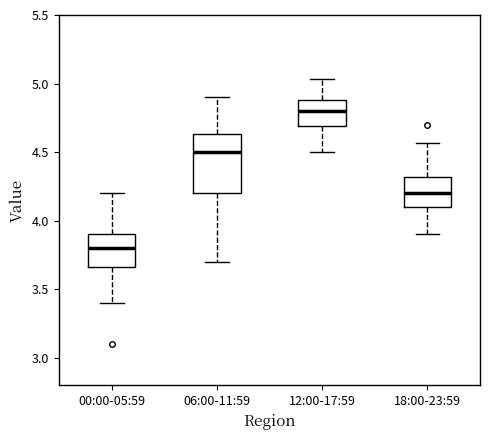

Reading left to right, read every box against the y-axis: the position of its median line, the range the box covers, and the ends of its whiskers. The values are not printed on the chart, so give them approximately, as read against the axis.

00:00-05:59: median 3.80, box 3.65 to 3.90, whiskers 3.40 to 4.20
06:00-11:59: median 4.50, box 4.20 to 4.65, whiskers 3.70 to 4.90
12:00-17:59: median 4.80, box 4.70 to 4.90, whiskers 4.50 to 5.05
18:00-23:59: median 4.20, box 4.10 to 4.30, whiskers 3.90 to 4.55